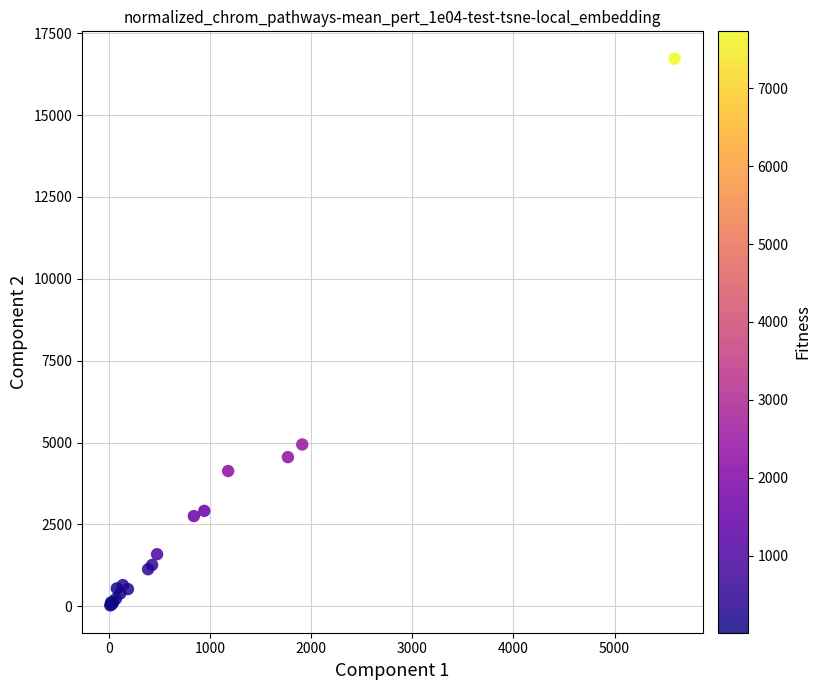

What Y value in the scatter plot is closest to 8374?

4941